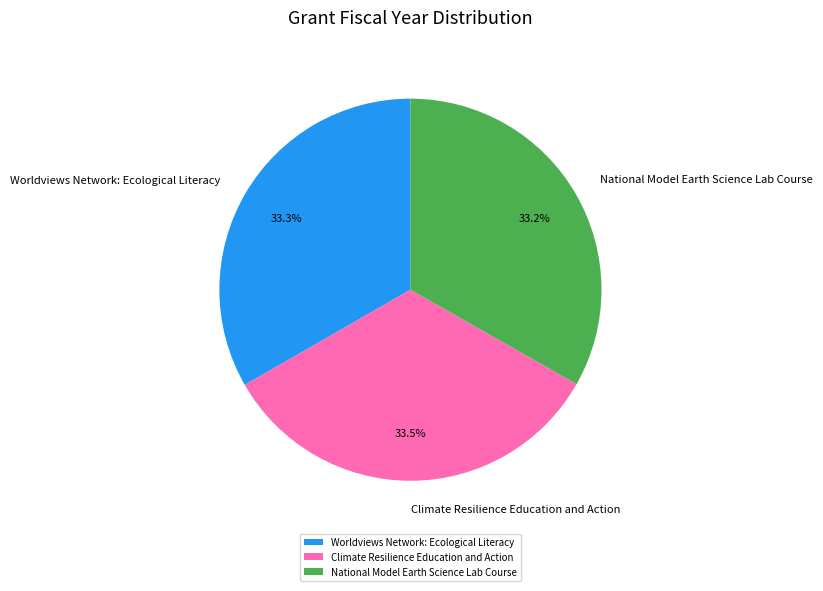

Combined, what portion of the pie is National Model Earth Science Lab Course and Worldviews Network: Ecological Literacy?

66.5%